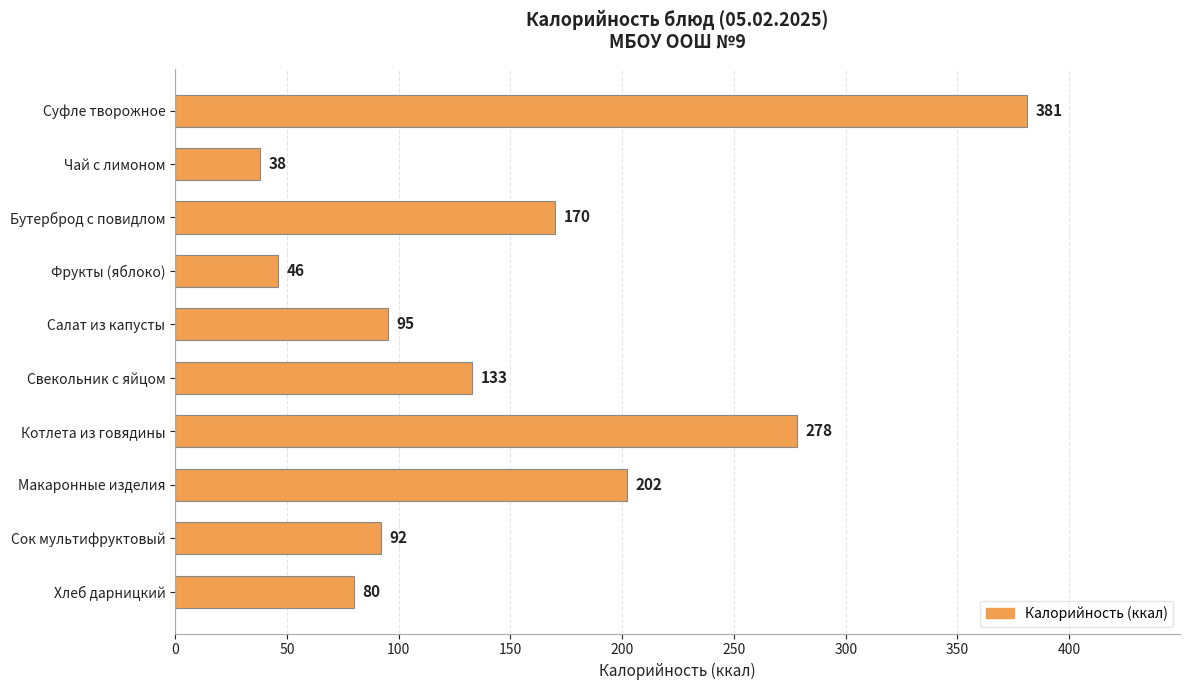

What is the difference between the maximum and minimum values?

343